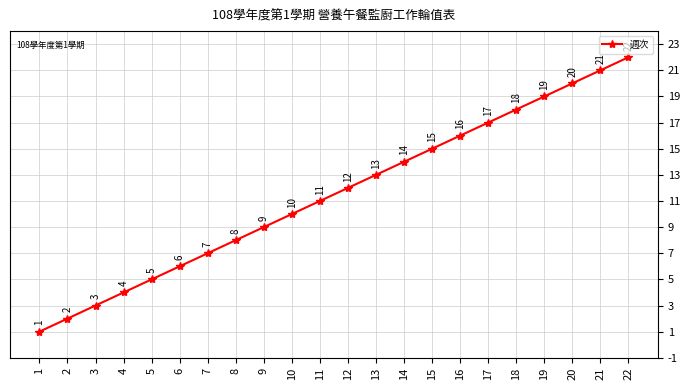

What is the change in value from 2 to 5?

+3